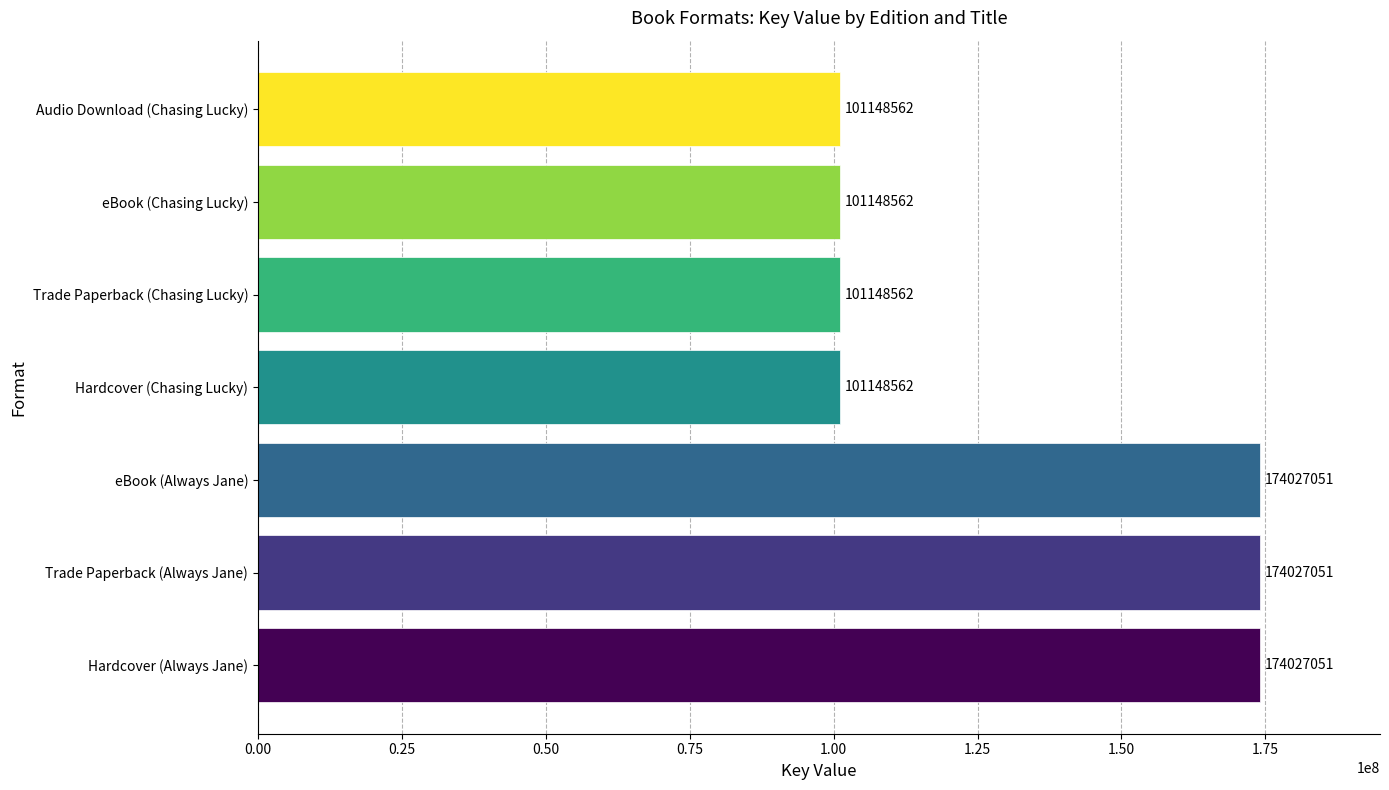

What is the ratio of the value at Hardcover (Always Jane) to the value at eBook (Chasing Lucky)?

1.7